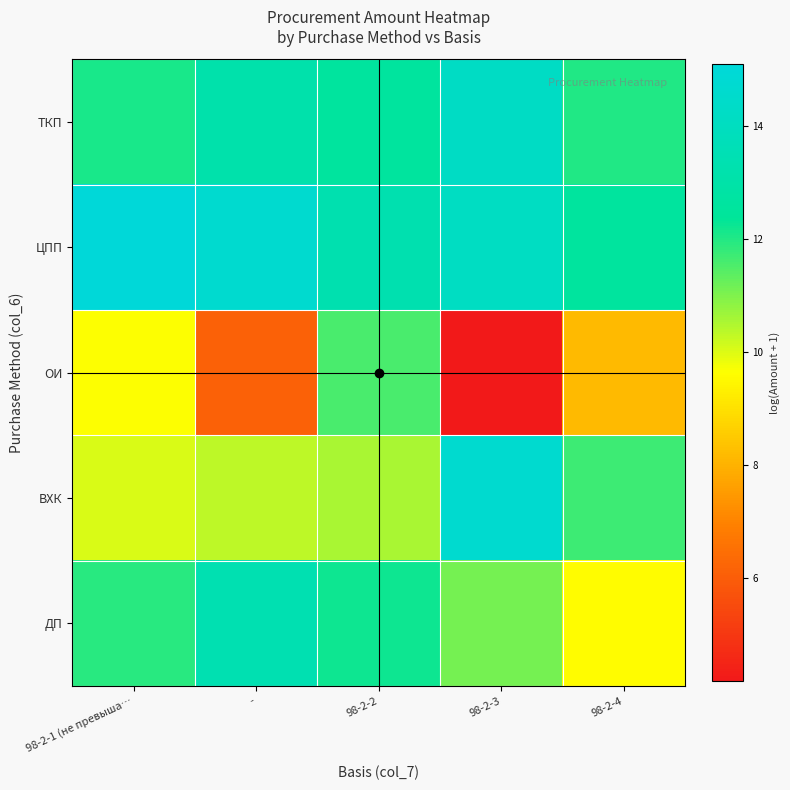

Reading left to right, list all the values displayed in this chart.

ТКП: 98-2-1 (не превыша…=12.1	-=13.1	98-2-2=12.6	98-2-3=14.2	98-2-4=12.0
ЦПП: 98-2-1 (не превыша…=15.1	-=14.7	98-2-2=13.3	98-2-3=14.1	98-2-4=12.6
ОИ: 98-2-1 (не превыша…=9.7	-=6.1	98-2-2=11.6	98-2-3=4.2	98-2-4=8.2
ВХК: 98-2-1 (не превыша…=10.1	-=10.3	98-2-2=10.6	98-2-3=14.7	98-2-4=11.7
ДП: 98-2-1 (не превыша…=11.9	-=13.4	98-2-2=12.2	98-2-3=11.1	98-2-4=9.6